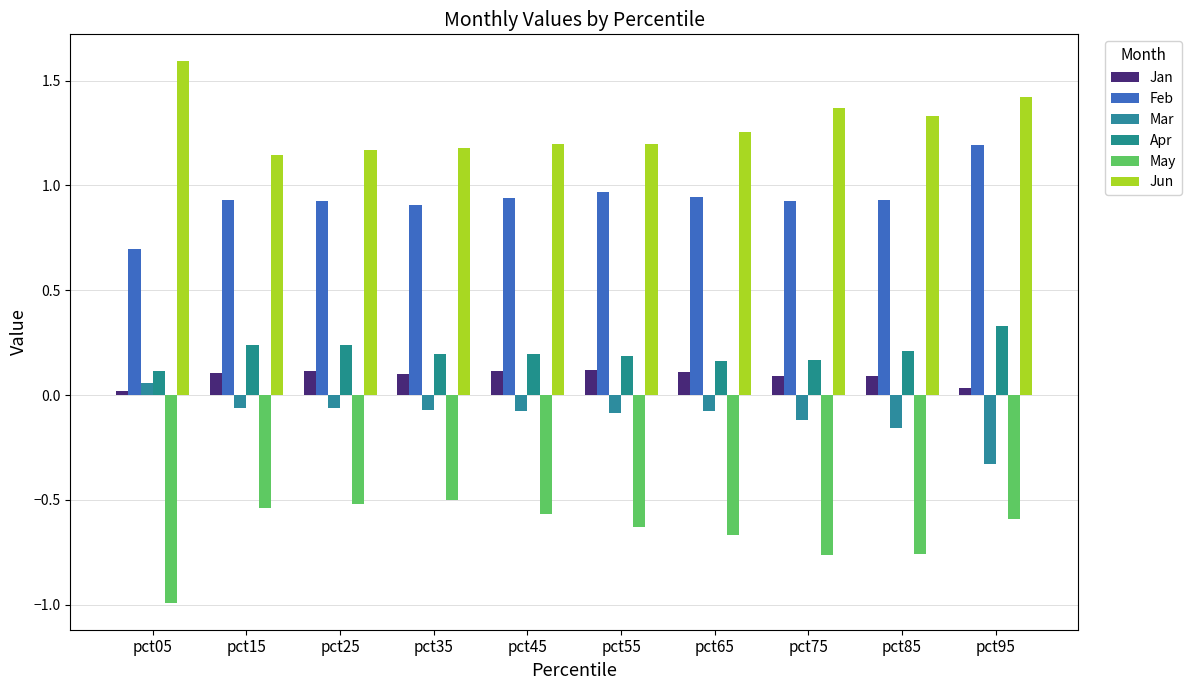

How many bars are there in each group?

6